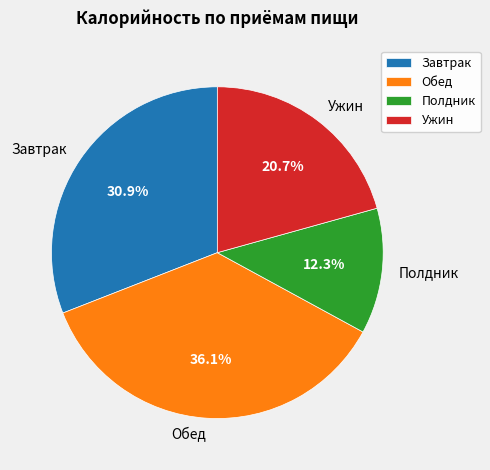

Which slice is the largest?

Обед